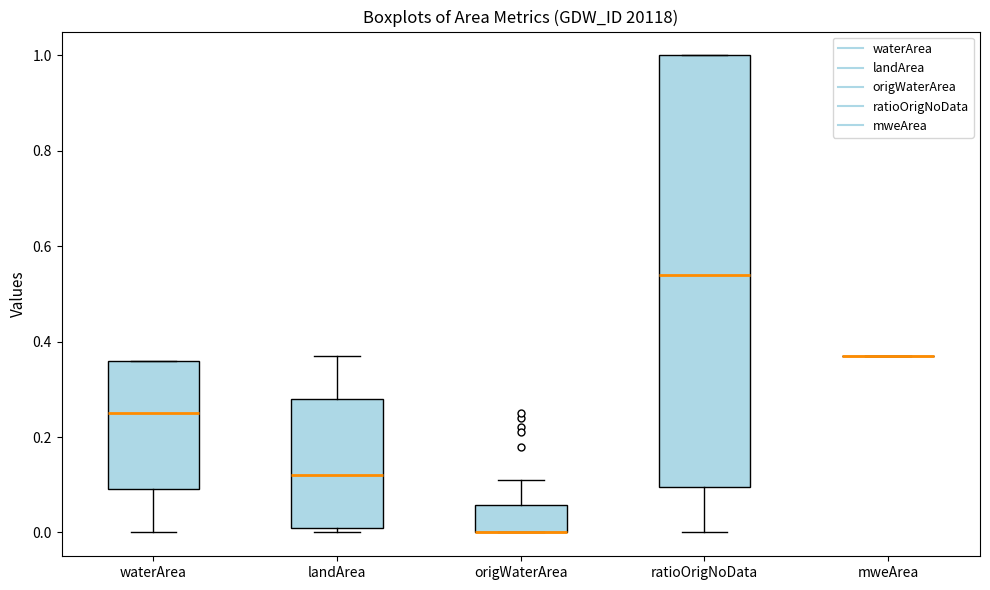

Comparing the boxes themselves (not the whiskers), which one is the tallest?

ratioOrigNoData